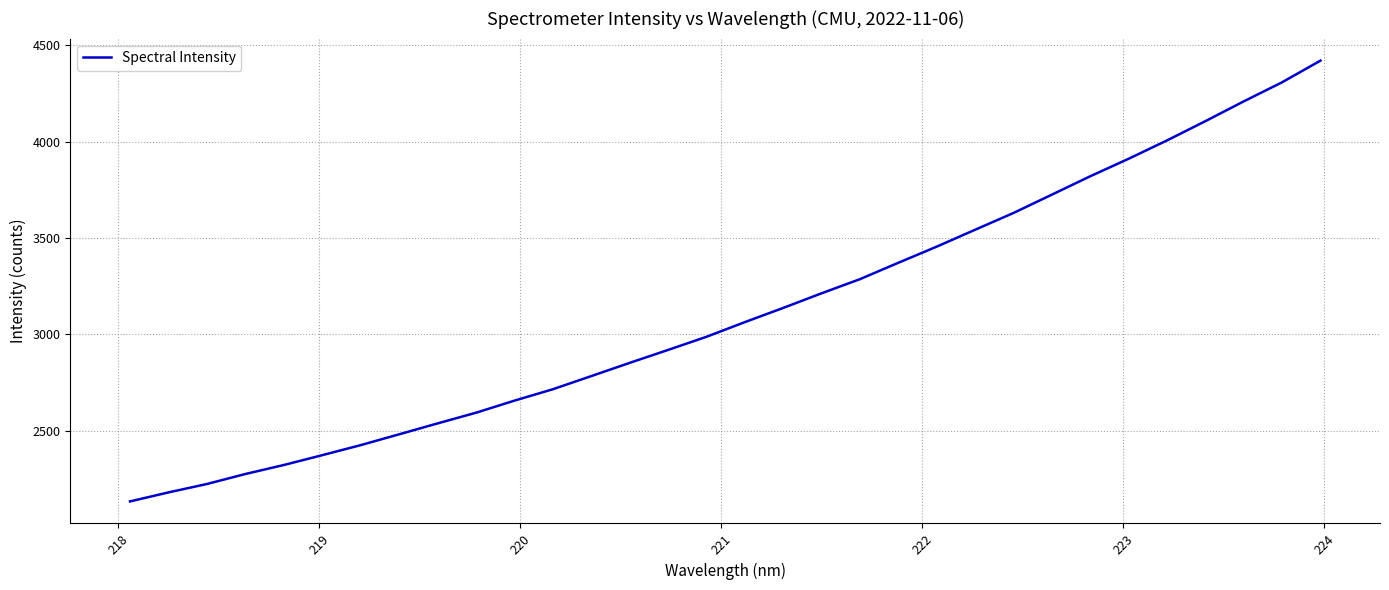

True or false: there are more than 2 points higher than both neighbors.

False